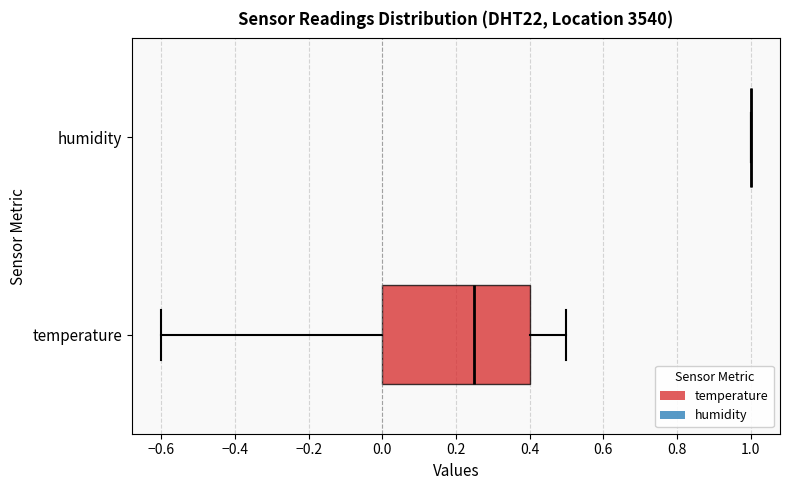

Comparing the boxes themselves (not the whiskers), which one is the widest?

temperature